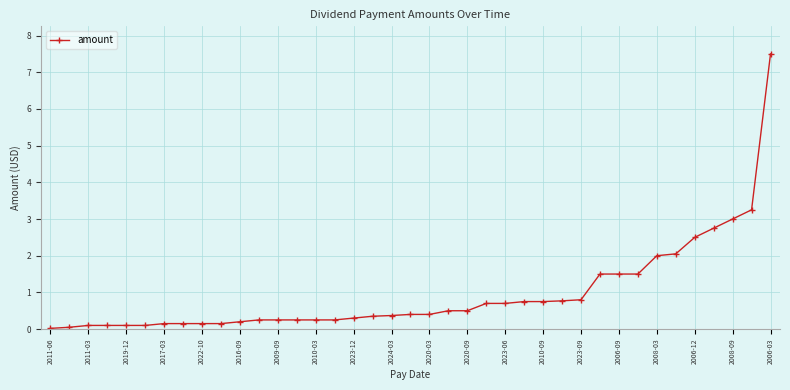

What is the difference between the maximum and minimum values?

7.5